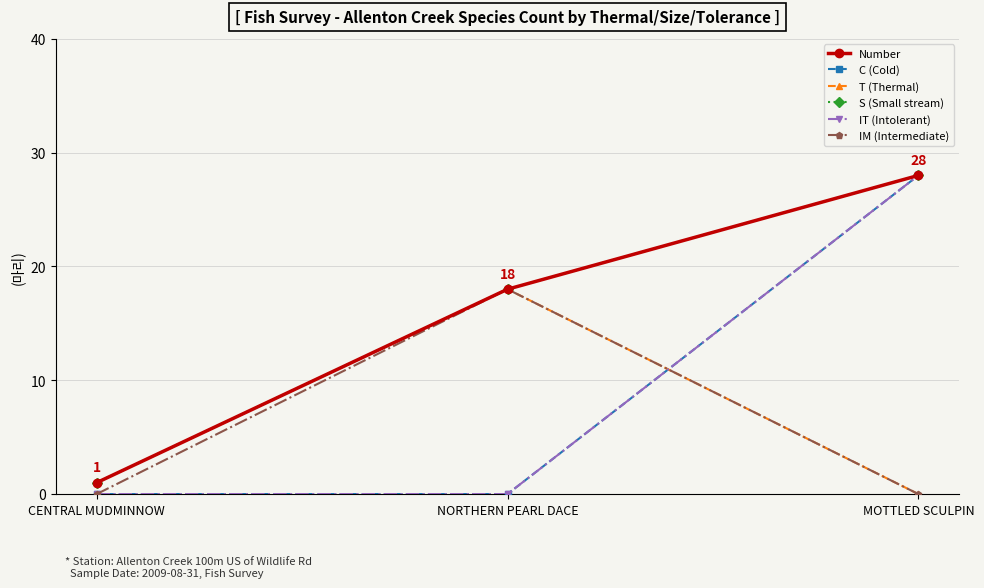

Does the chart have visible grid lines?

Yes